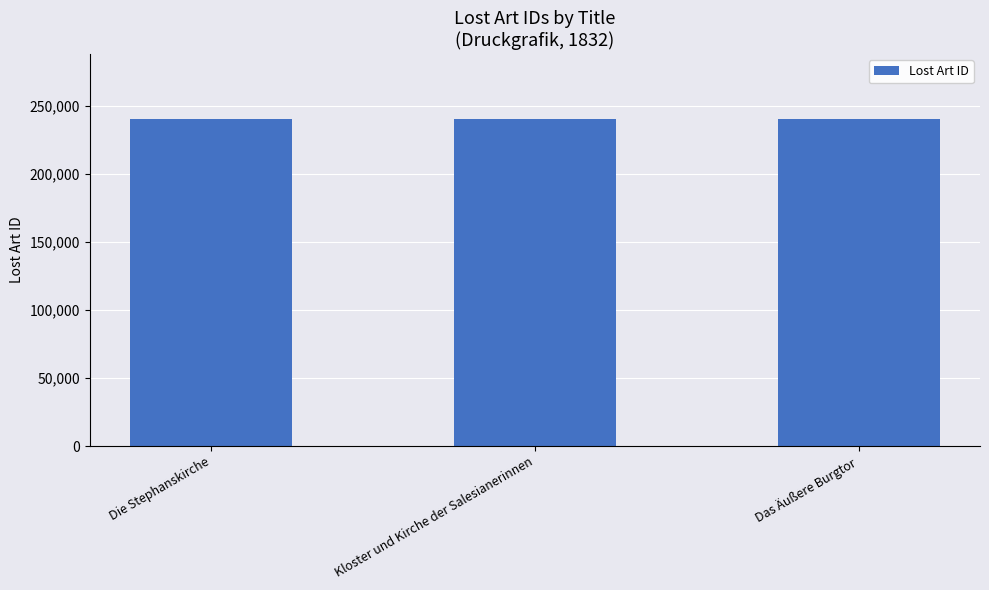

How many data points are less than 240226?

1